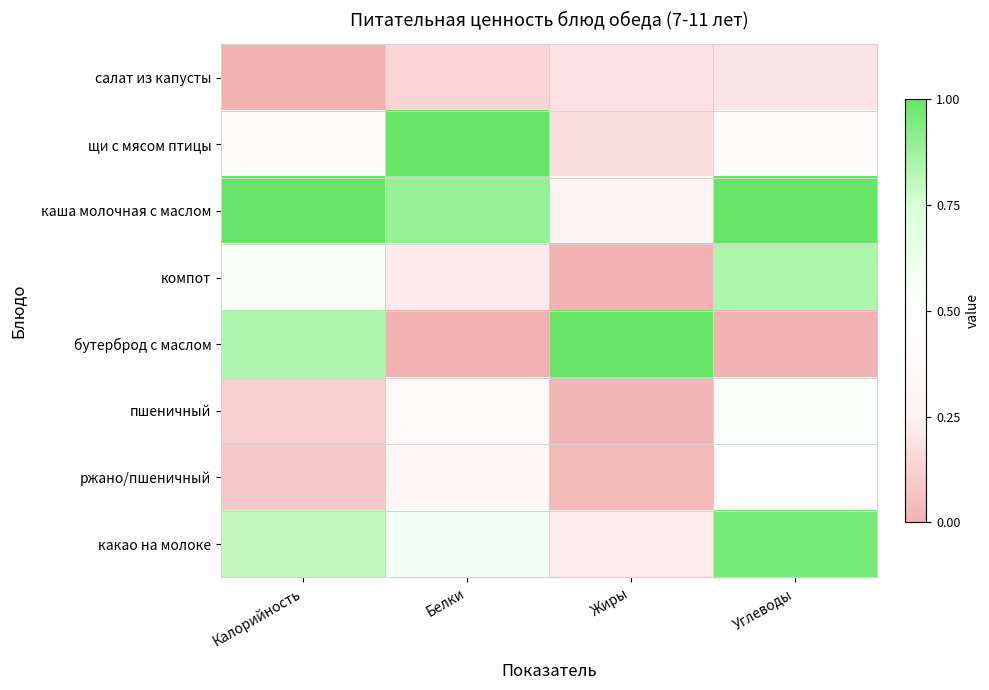

At Белки, list the series in order from smallest to largest.

бутерброд с маслом, салат из капусты, компот, ржано/пшеничный, пшеничный, какао на молоке, каша молочная с маслом, щи с мясом птицы